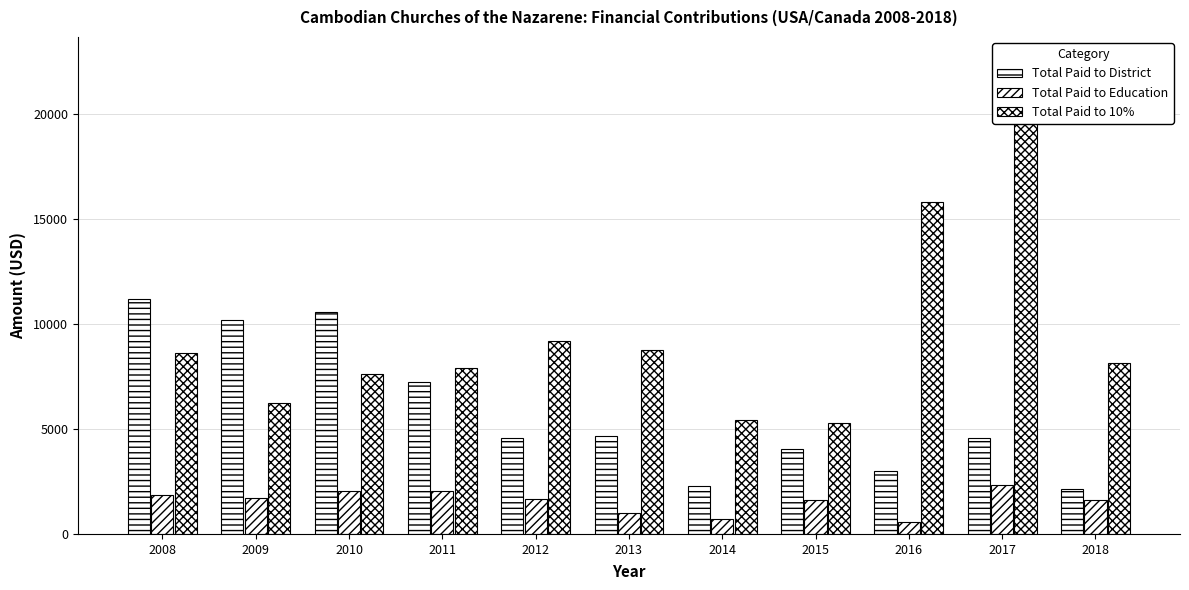

Is it true that Total Paid to 10% equals 7238 at 2015?

False